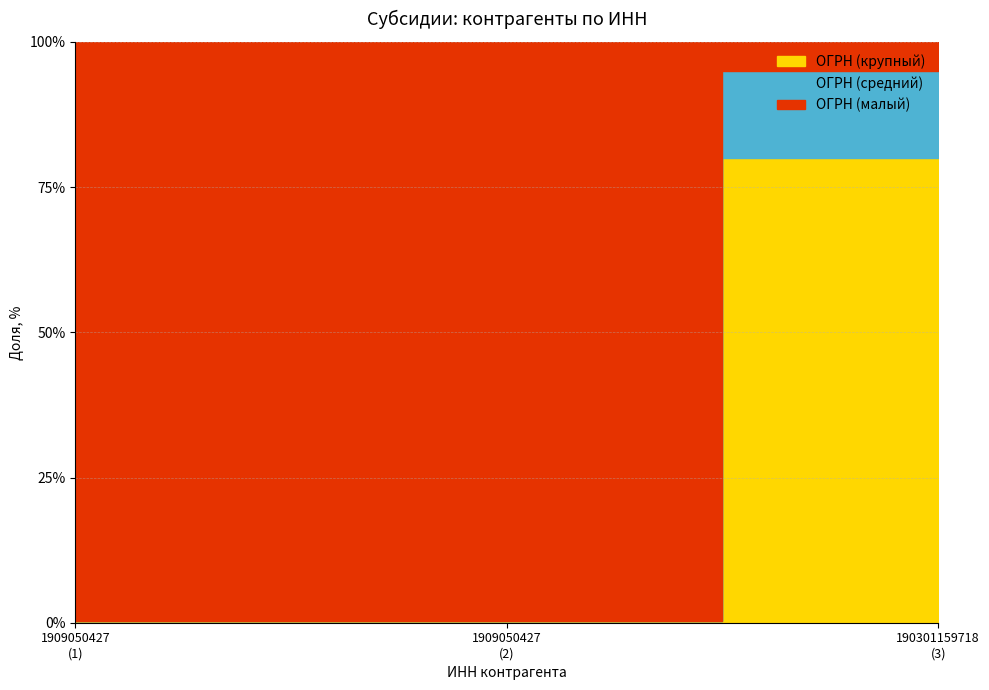

Which has a higher value, 1909050427 or 1909050427?

1909050427